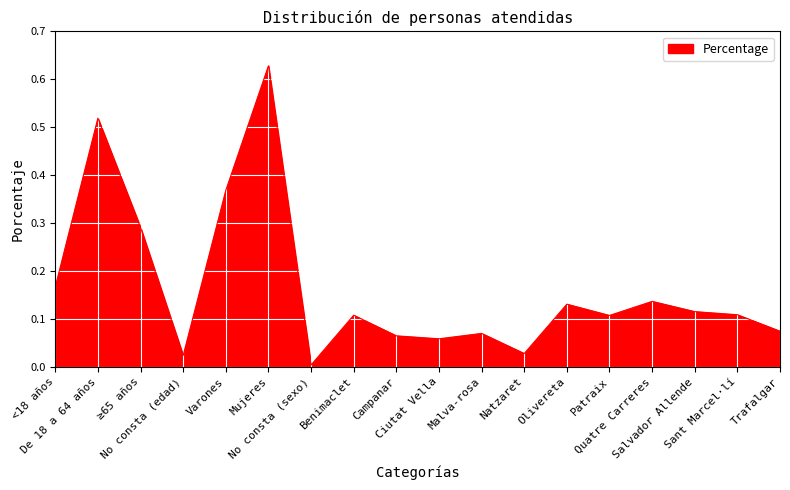

Reading left to right, what are all the values shown in this chart?

<18 años=0.2	De 18 a 64 años=0.5	≥65 años=0.3	No consta (edad)=0.0	Varones=0.4	Mujeres=0.6	No consta (sexo)=0.0	Benimaclet=0.1	Campanar=0.1	Ciutat Vella=0.1	Malva-rosa=0.1	Natzaret=0.0	Olivereta=0.1	Patraix=0.1	Quatre Carreres=0.1	Salvador Allende=0.1	Sant Marcel·lí=0.1	Trafalgar=0.1